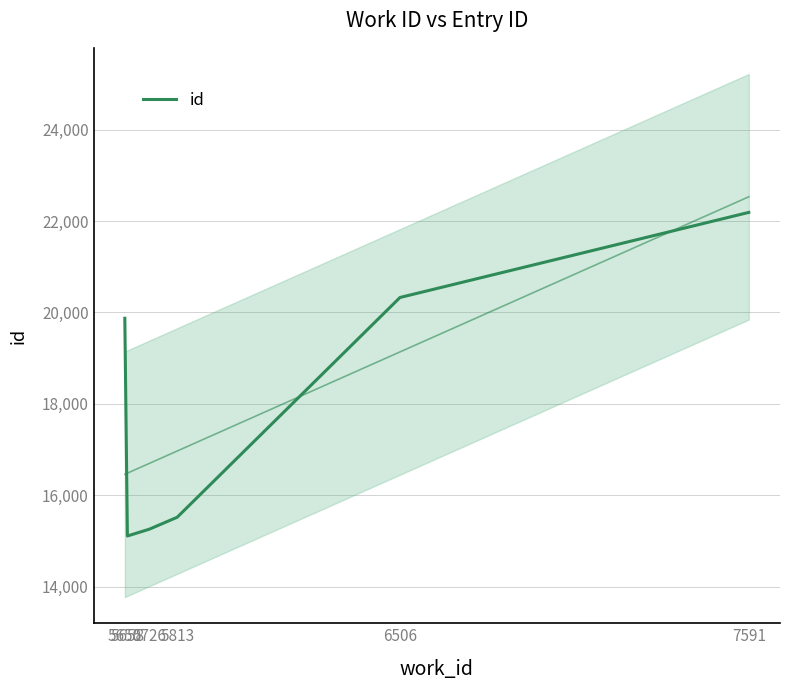

Is it true that the value at 6506 is 7910?

False